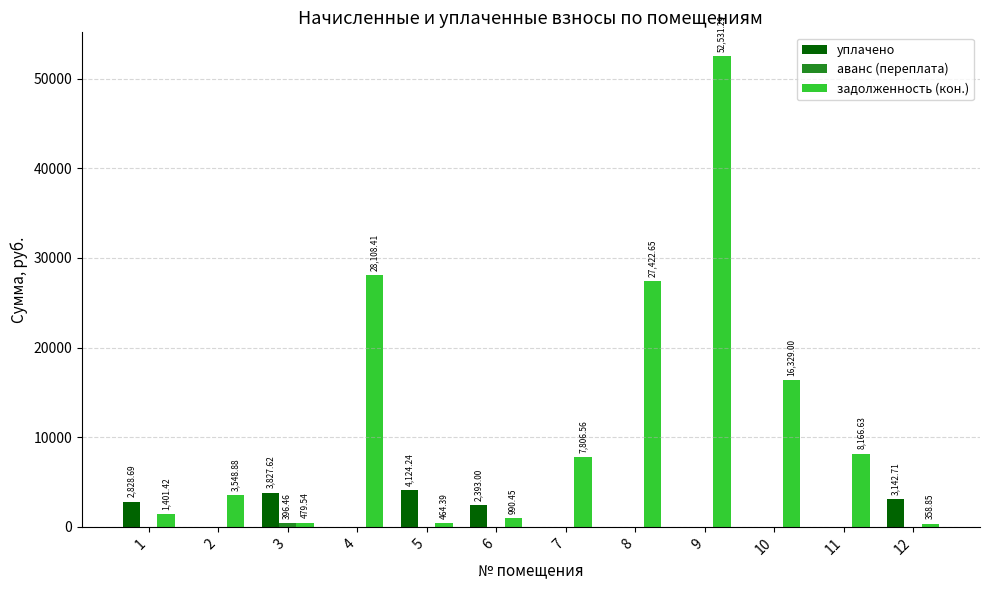

What is the average value of the задолженность (кон.) series?

12300.7